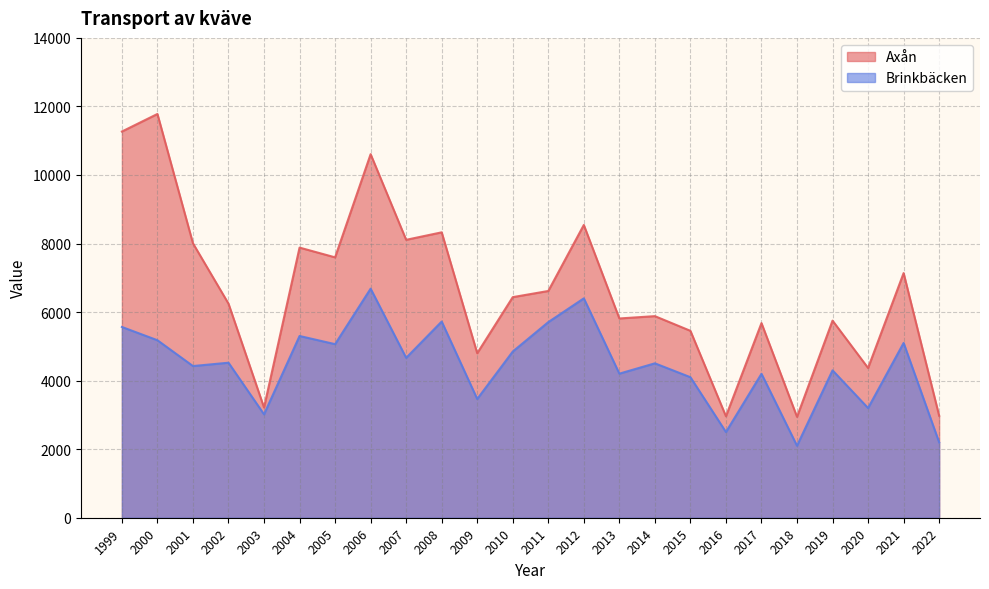

The Brinkbäcken series shows 2555.3 at 2002. True or false?

False